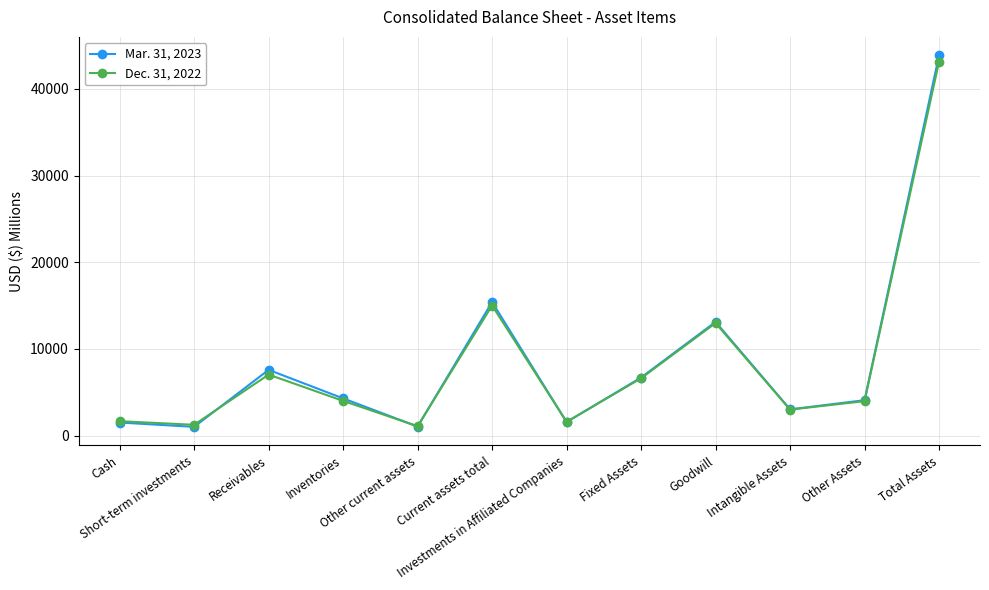

Does the chart display data point markers on the line(s)?

Yes